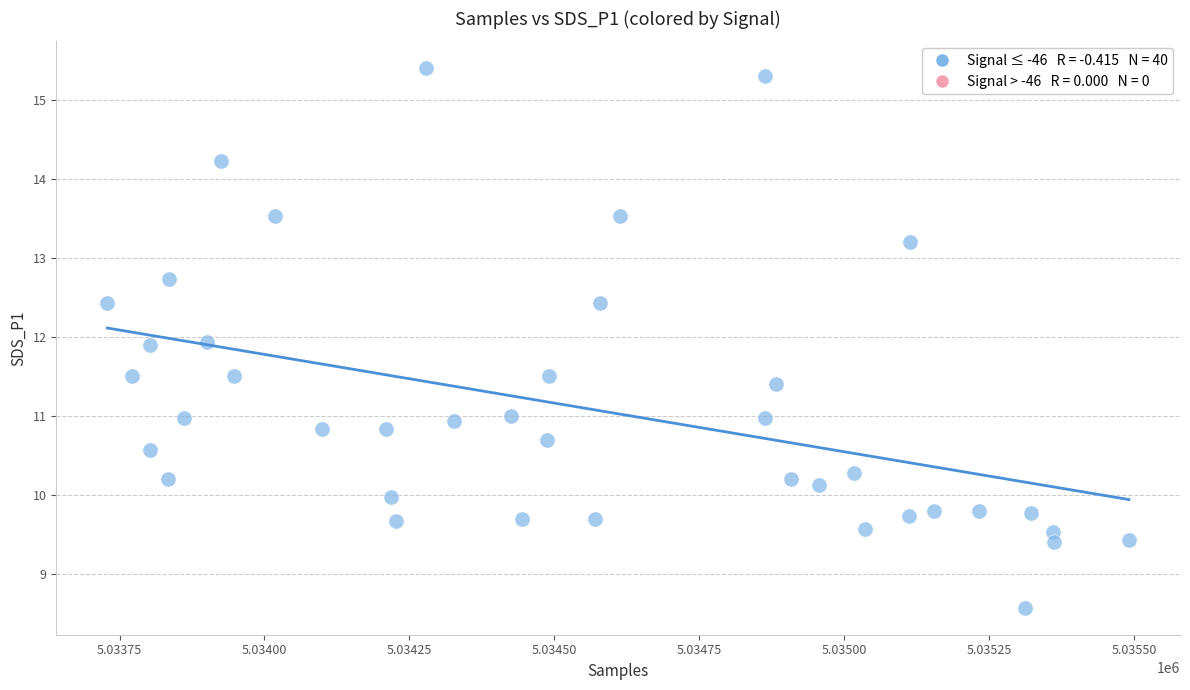

What is the range of X values (max minus min)?

1762.0